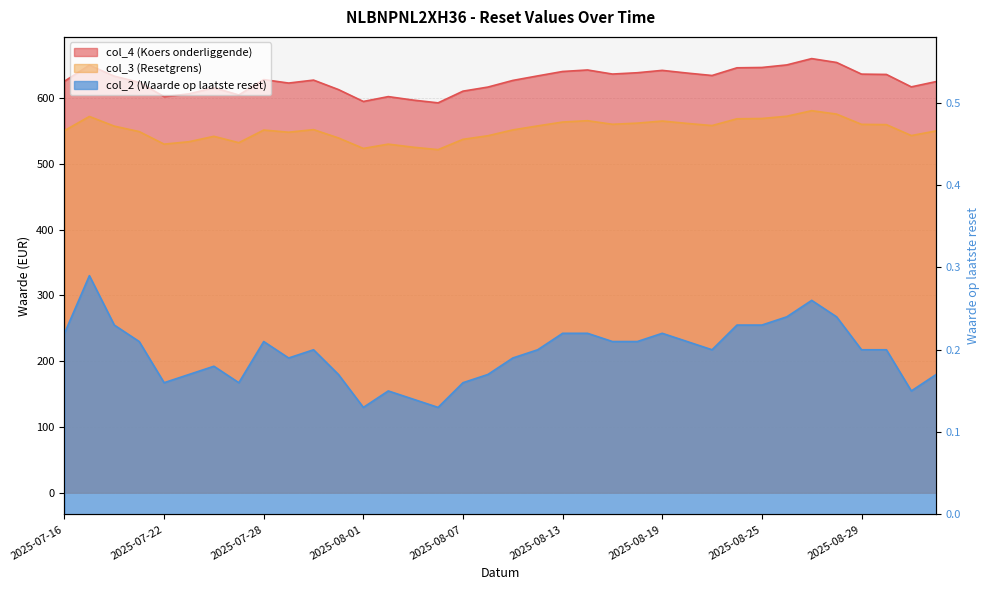

Rank the series at 2025-07-24 from highest to lowest value.

col_4 (Koers onderliggende), col_3 (Resetgrens), col_2 (Waarde op laatste reset)